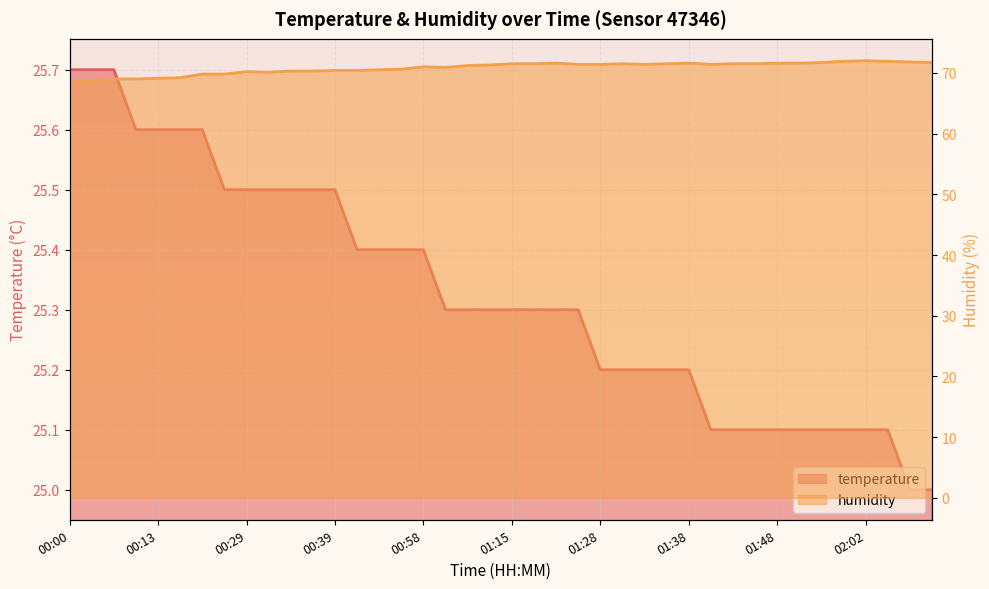

What is the label of the 36th point from the left?

01:56